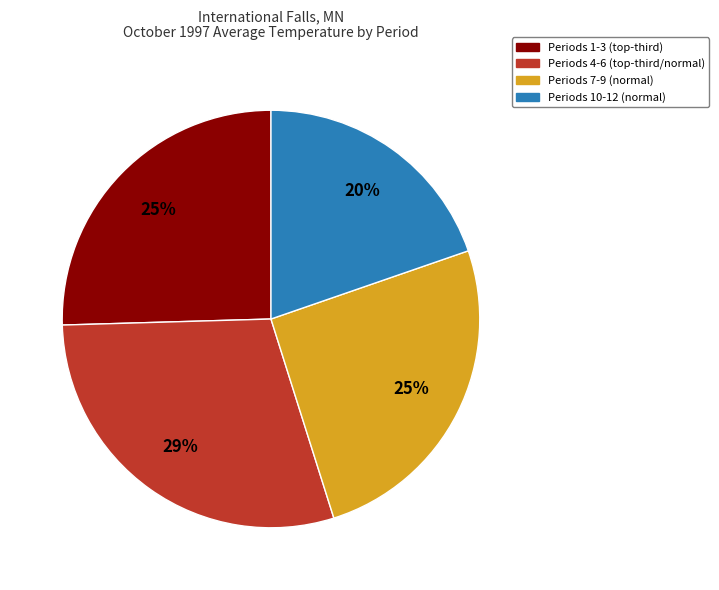

Is there a majority slice in this chart?

No